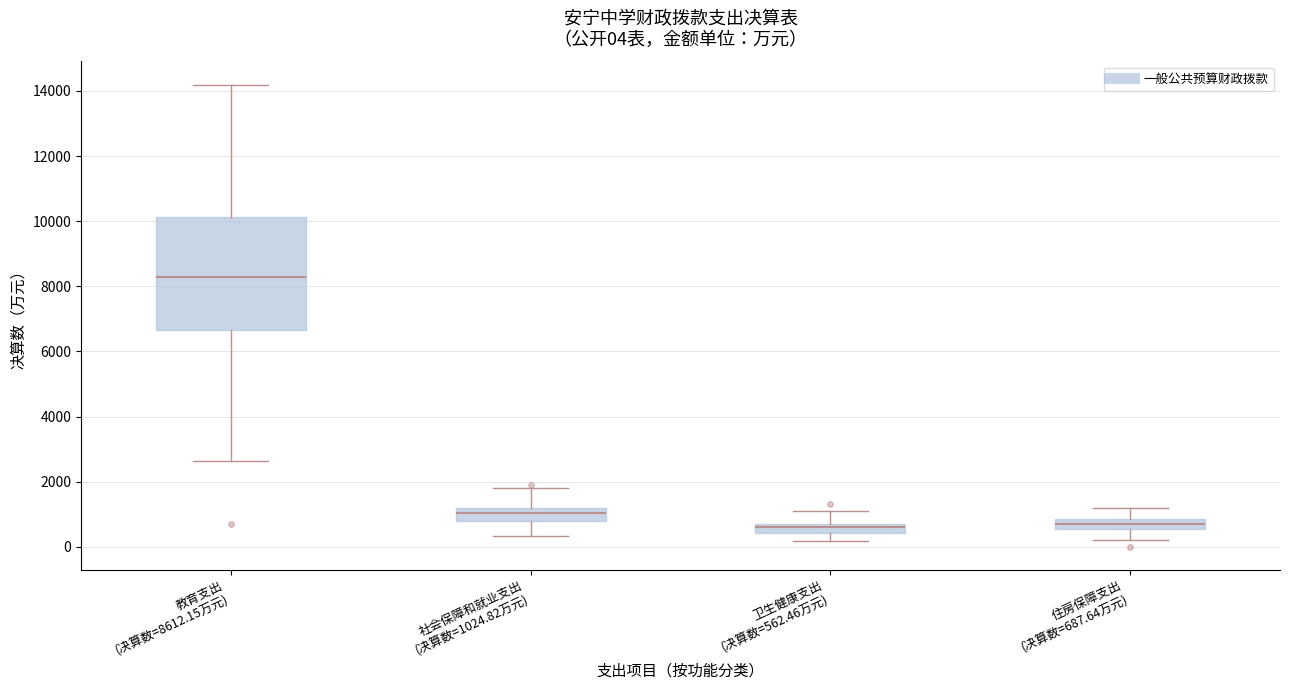

Which box is the tallest, from its lower edge to its upper edge?

教育支出 (决算数=8612.15万元)